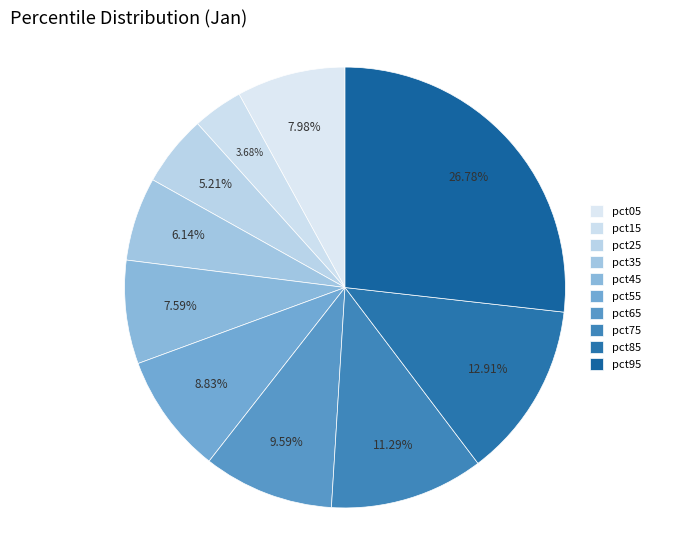

Which slice is the largest?

pct95